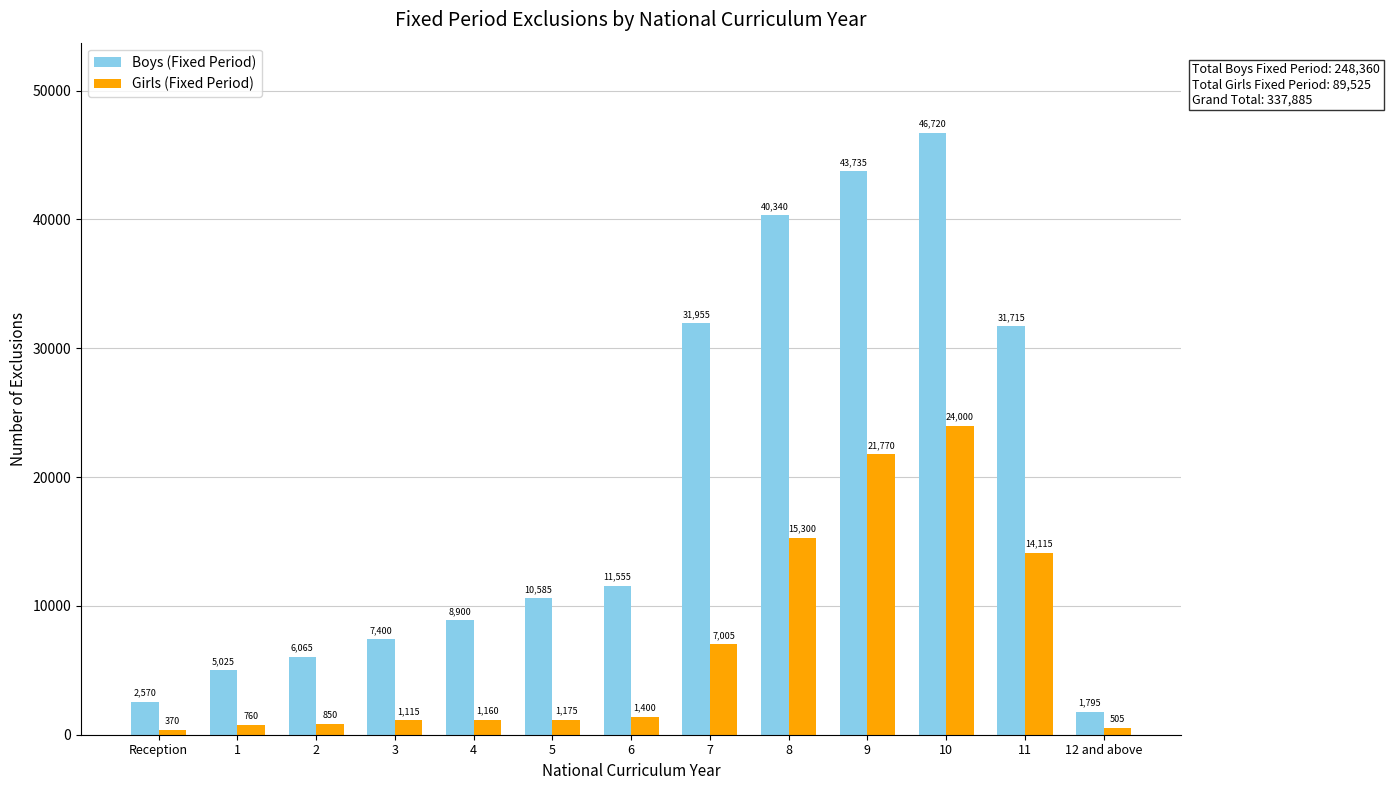

The Boys (Fixed Period) series shows 11396 at 3. True or false?

False